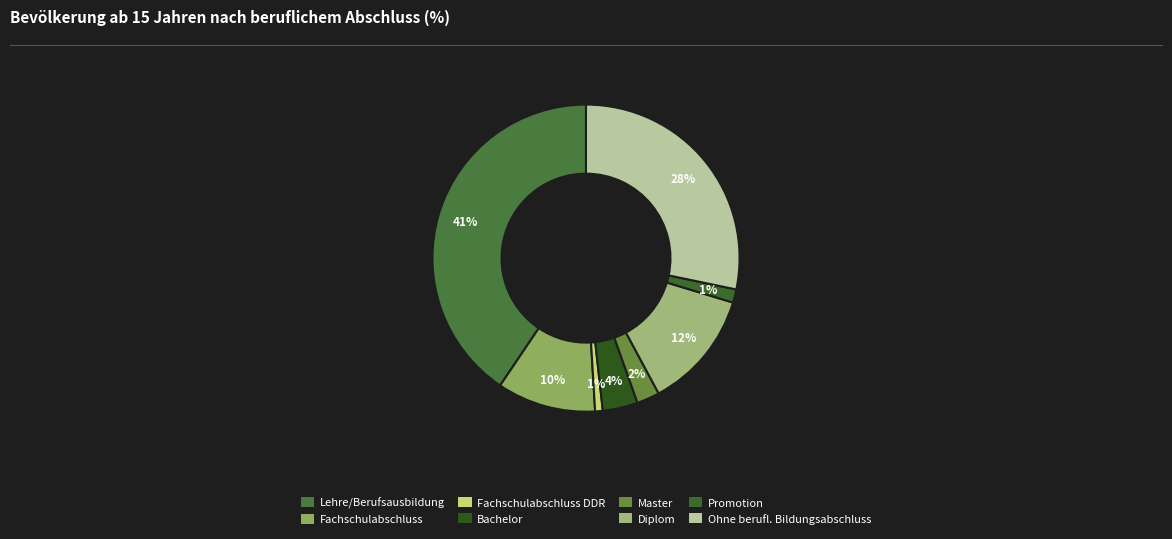

To the nearest percent, what is the difference between the largest and smallest slice percentages?

40%